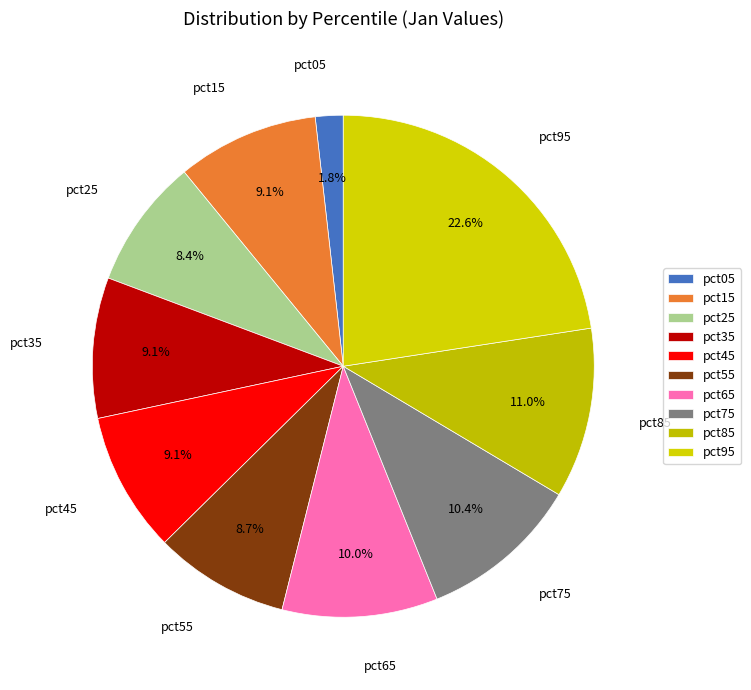

To the nearest percent, what is the difference between the pct85 and pct65 slice percentages?

1%